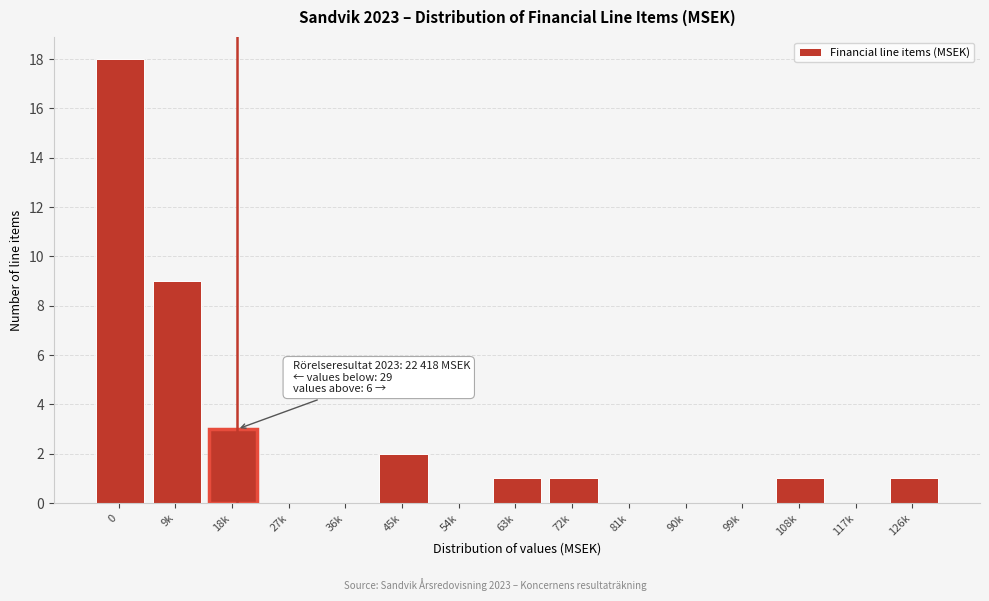

Reading right to left, transcribe all the data shown in this chart.

126k=1	117k=0	108k=1	99k=0	90k=0	81k=0	72k=1	63k=1	54k=0	45k=2	36k=0	27k=0	18k=3	9k=9	0=18